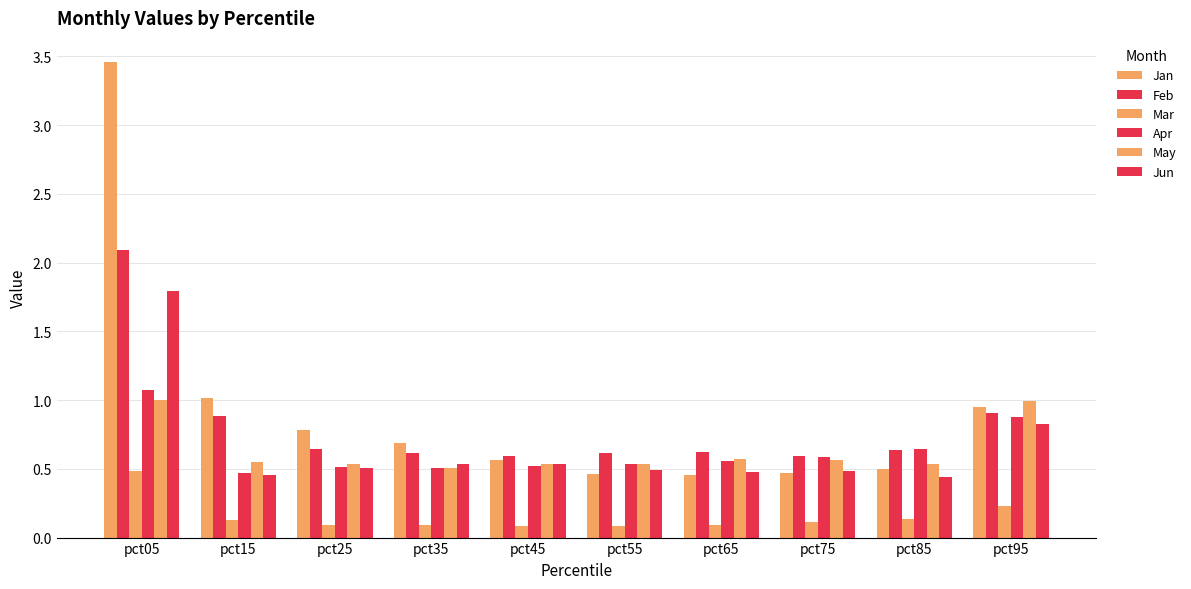

Are the bars grouped side by side (vs. stacked)?

Yes